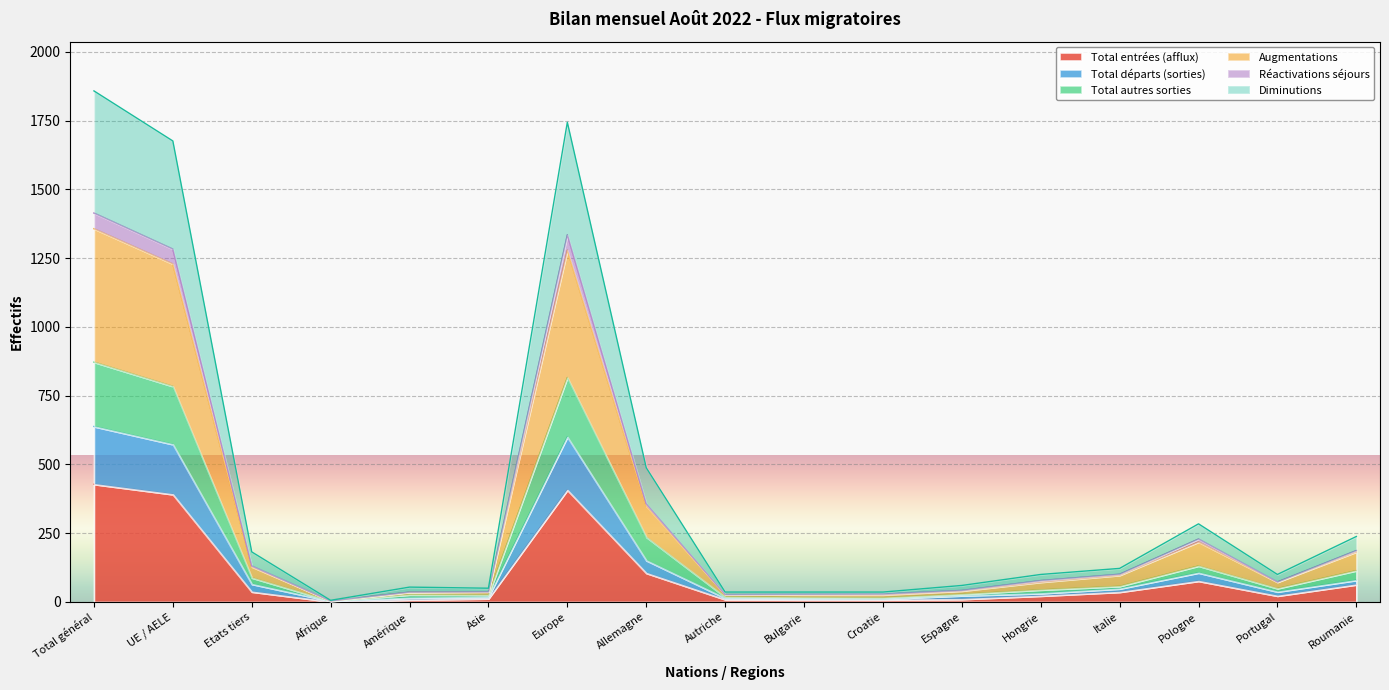

True or false: Réactivations séjours has more than 2 points higher than both neighbors.

False